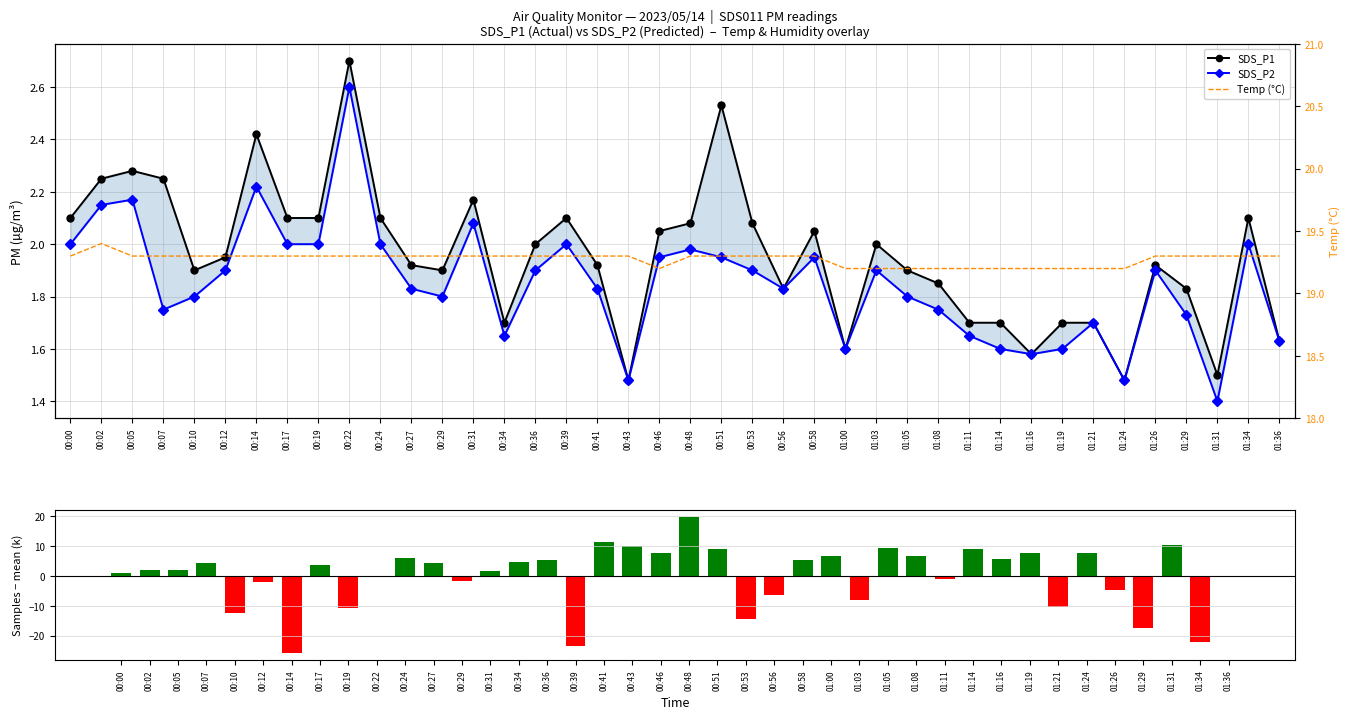

At which label is SDS_P1 closest to 2?

00:36